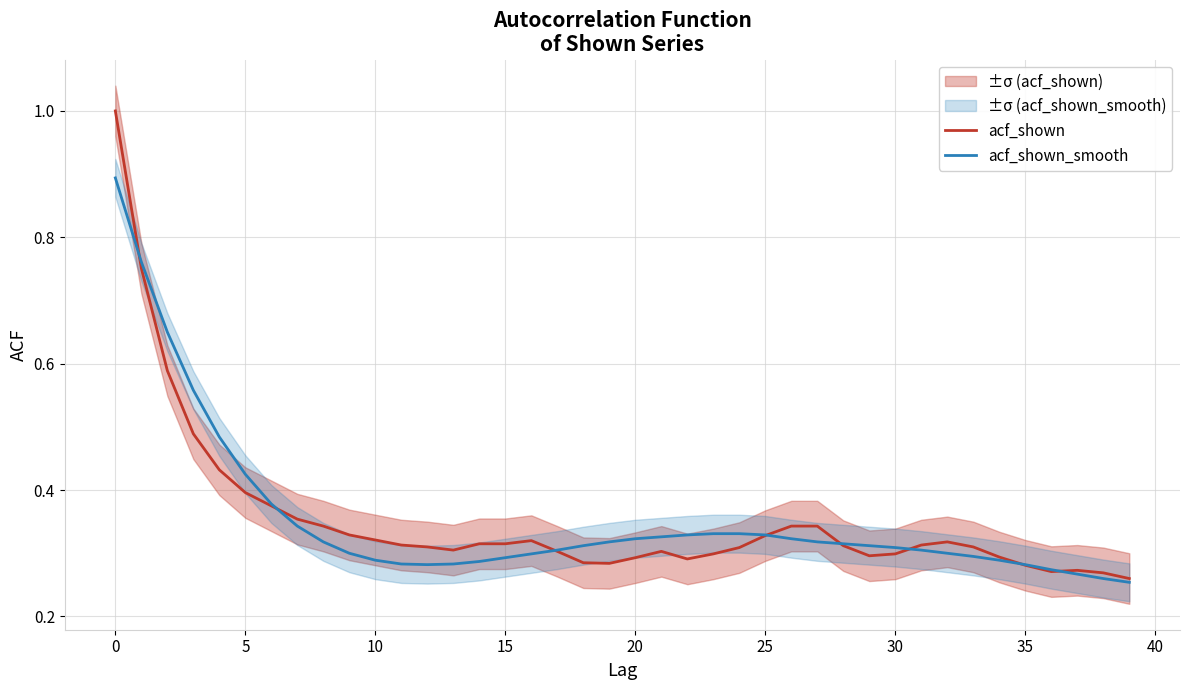

What is the sum of all acf_shown values?

14.1